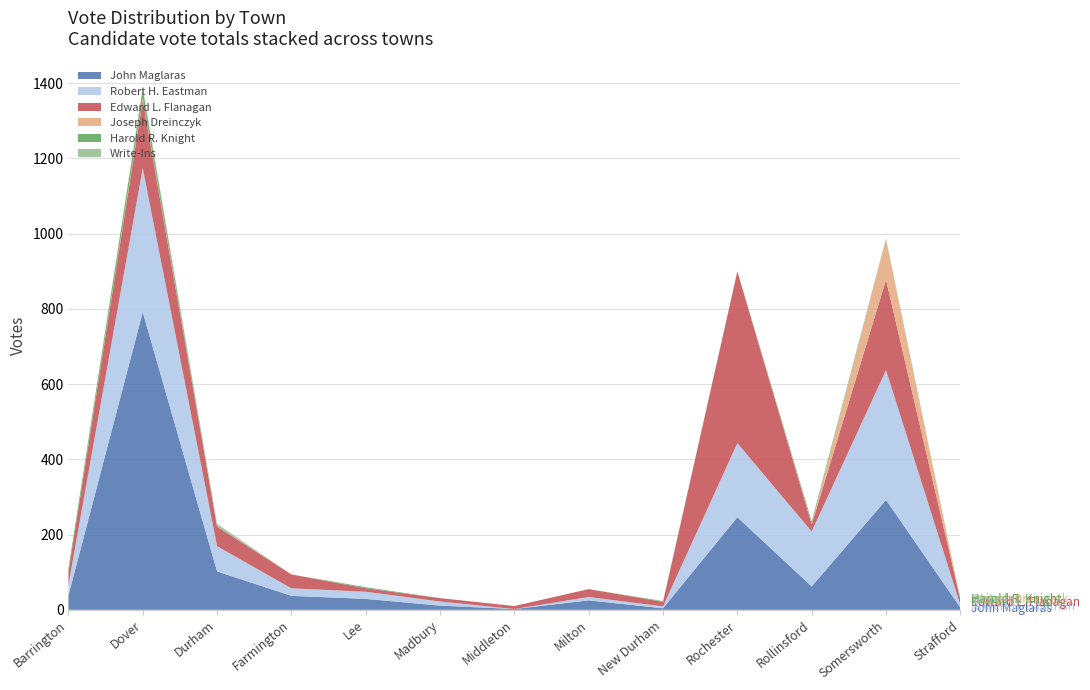

Reading left to right, extract all data points from this chart.

John Maglaras: 38	791	102	37	29	11	2	25	4	246	62	292	6
Robert H. Eastman: 28	383	67	20	19	11	0	9	5	197	146	345	7
Edward L. Flanagan: 34	181	52	37	9	9	8	21	12	456	19	240	15
Joseph Dreinczyk: 0	5	0	0	0	0	0	0	0	0	2	107	0
Harold R. Knight: 9	24	0	0	3	0	0	0	2	1	6	2	0
Write-Ins: 0	4	7	0	0	0	0	0	0	0	0	1	0